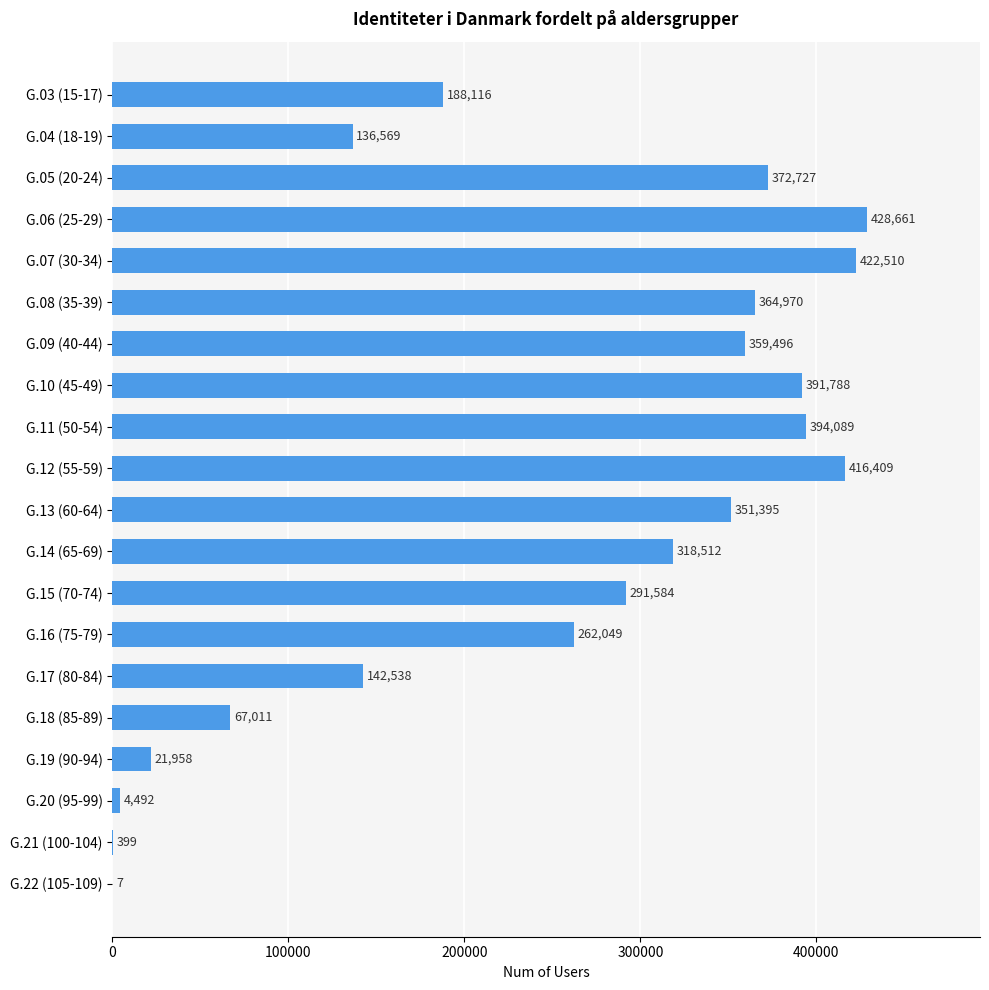

What is the maximum value shown in the chart?

428661